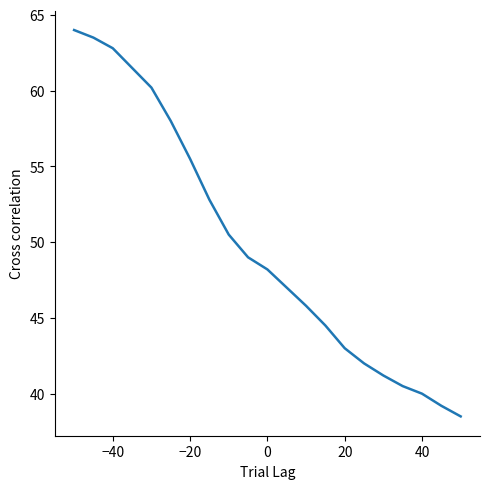

What is the minimum value shown in the chart?

38.5